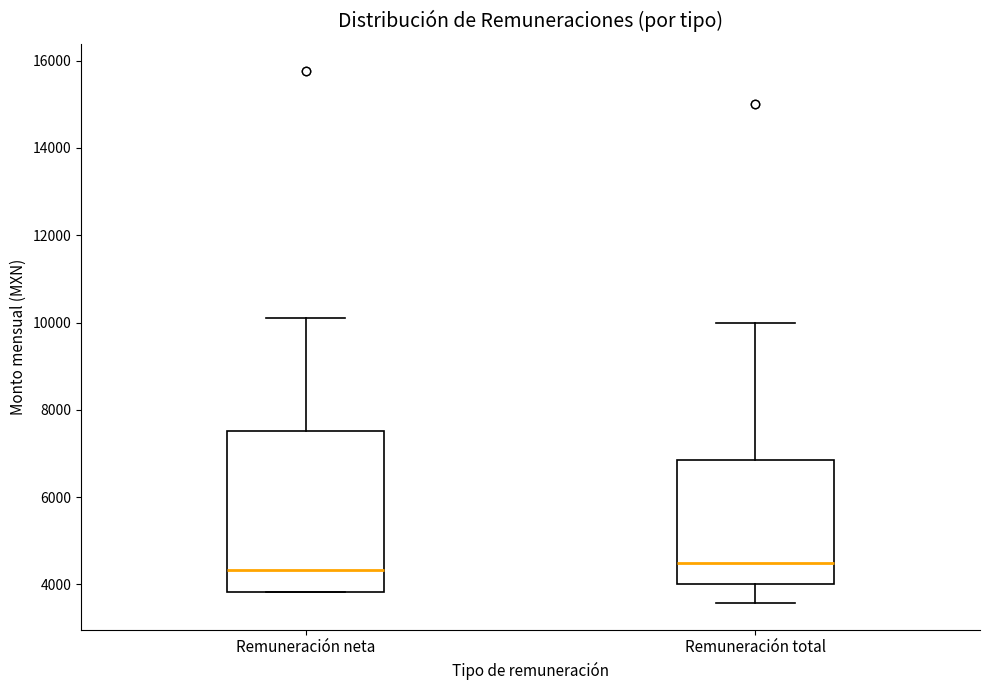

Where does the lower whisker of the box for Remuneración total end on the y-axis? The values are not printed on the chart, so give them approximately, as read against the axis.

3600